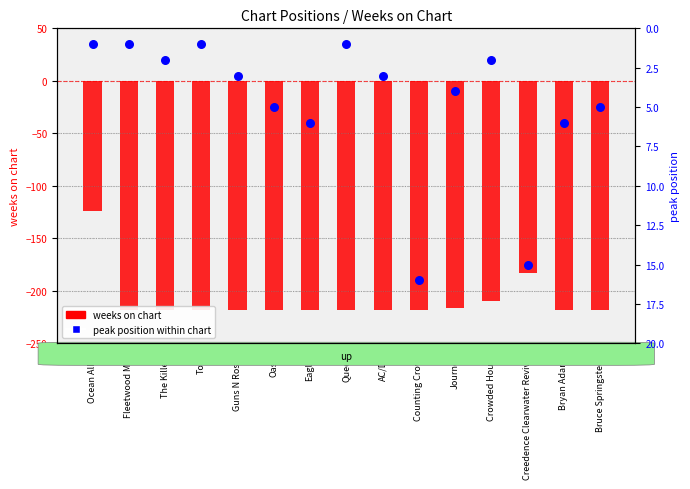

At which category is the sum across all series the highest?

Ocean Alley